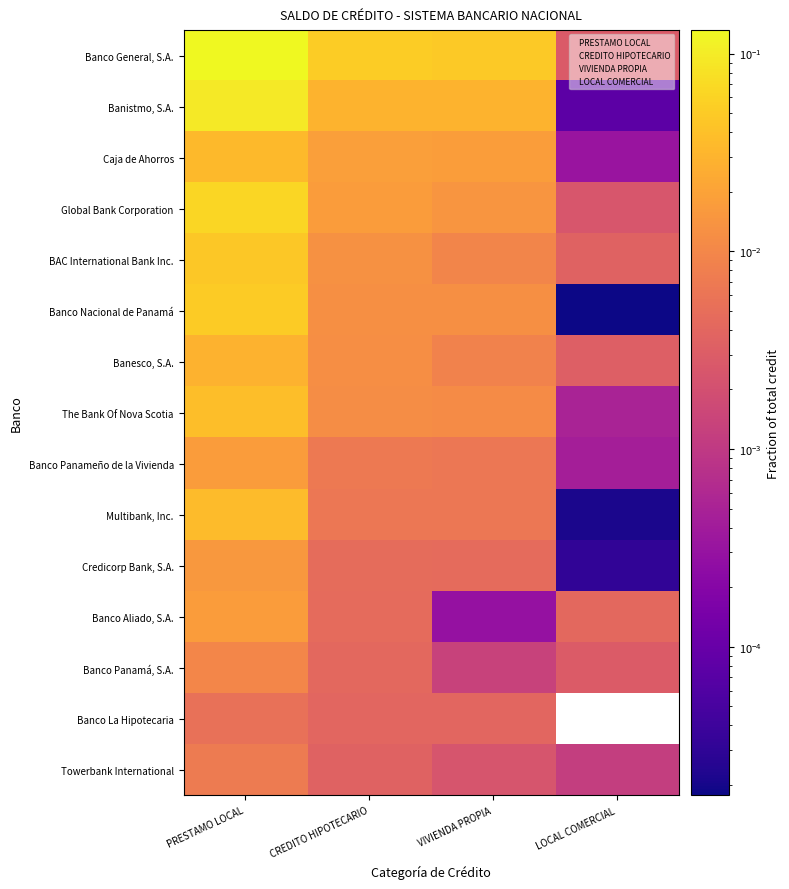

Rank the categories by Banco General, S.A. value from highest to lowest.

PRESTAMO LOCAL, CREDITO HIPOTECARIO, VIVIENDA PROPIA, LOCAL COMERCIAL